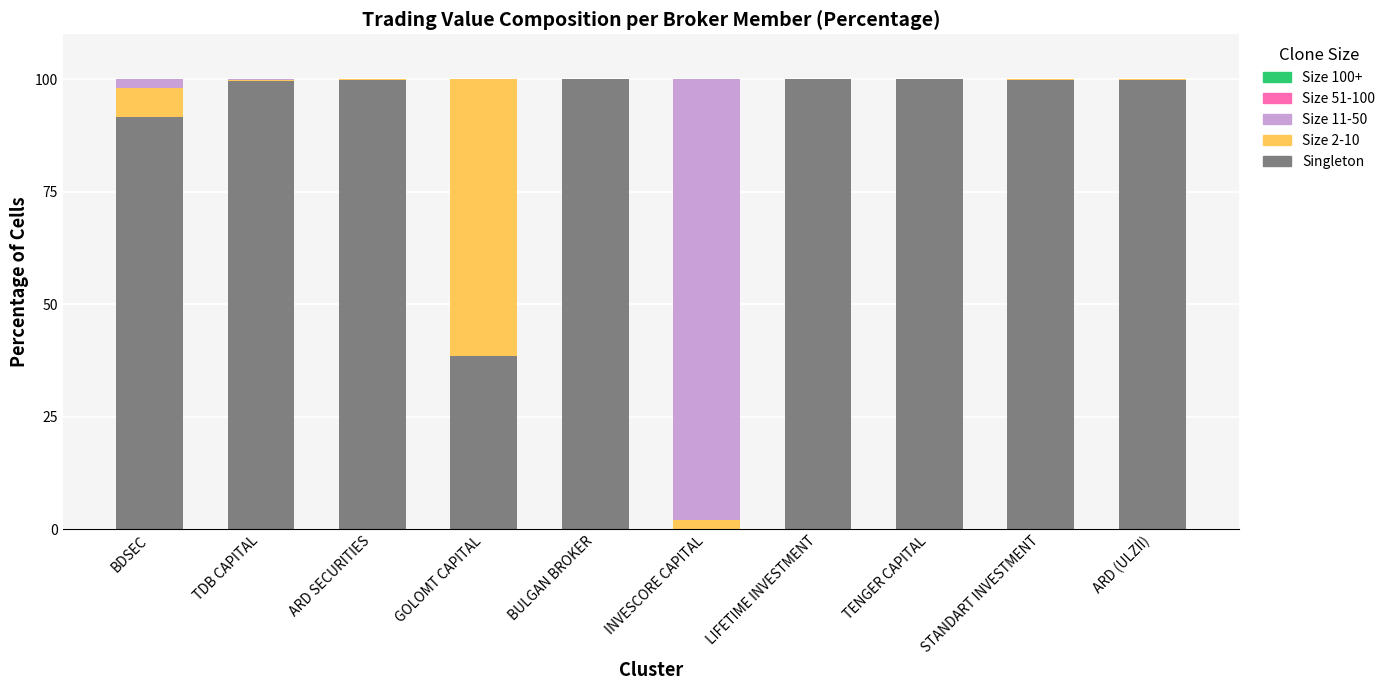

At which label is Singleton closest to 50?

GOLOMT CAPITAL